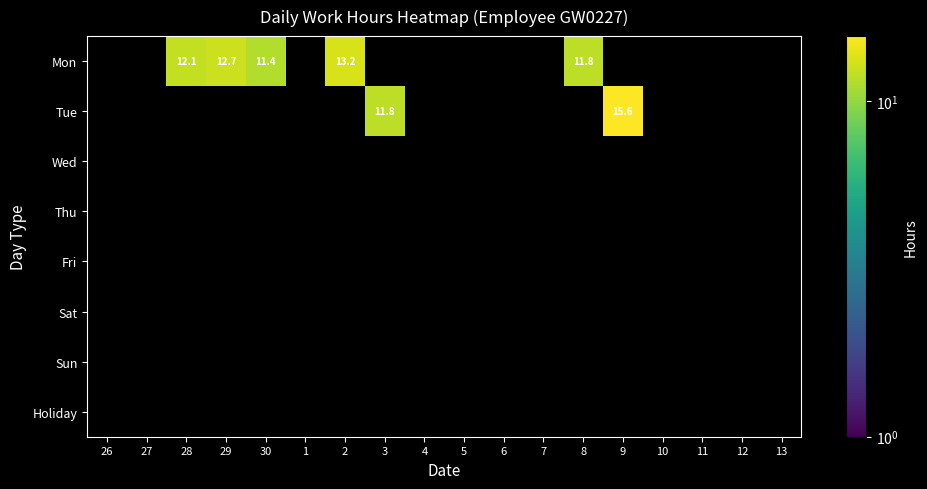

List the series in order of their peak value, highest first.

Mon, Tue, Wed, Thu, Fri, Sat, Sun, Holiday